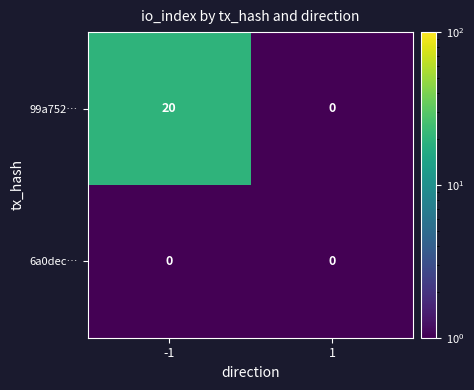

The 99a752… series shows 20 at -1. True or false?

True